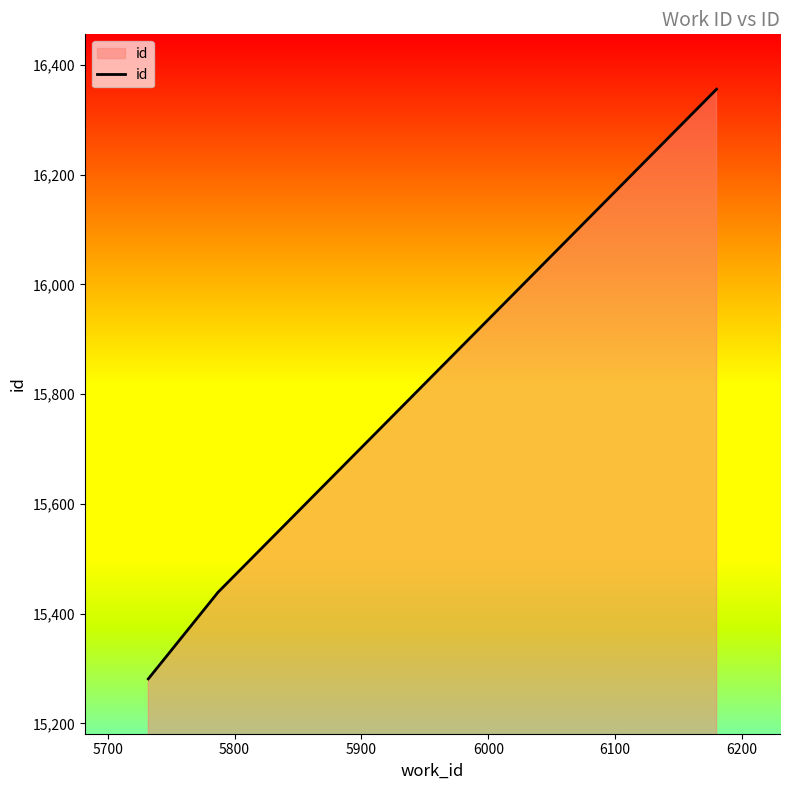

What is the maximum value shown in the chart?

16356